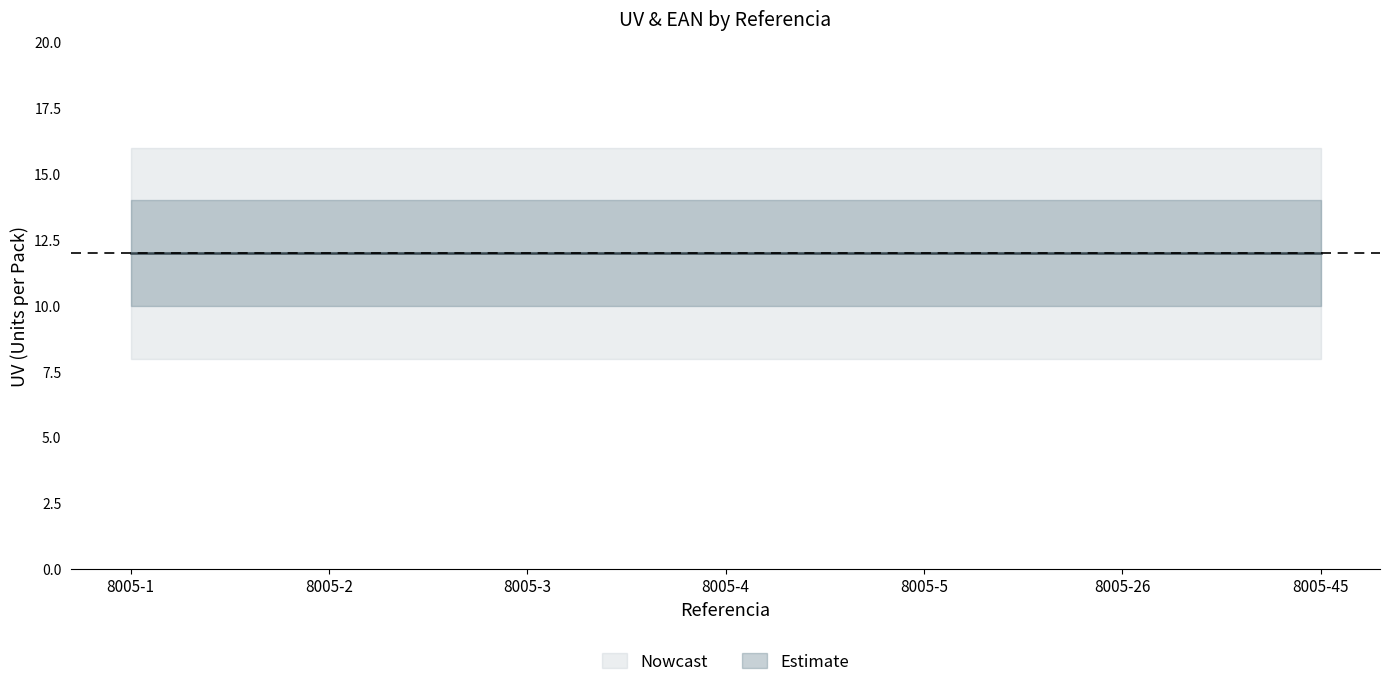

Count the number of categories in the chart.

7